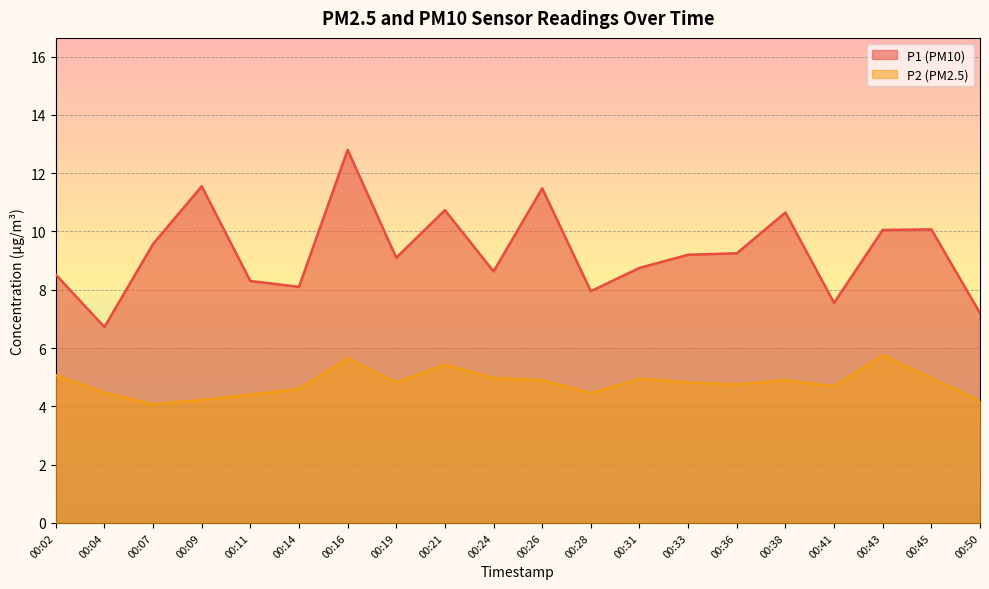

What is the average value of the P1 series?

9.3